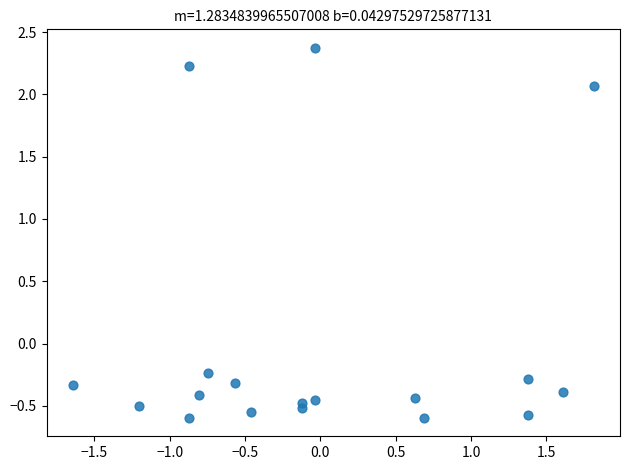

What is the range of Y values (max minus min)?

3.0